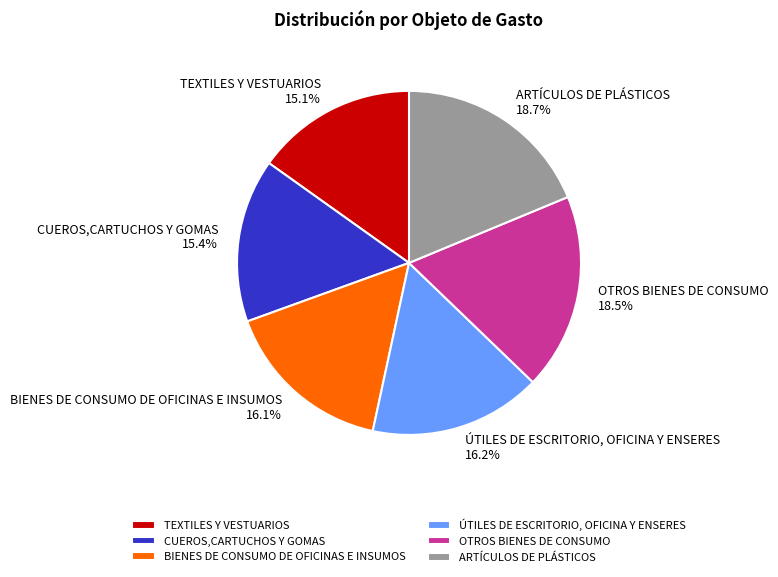

How many segments does this pie chart have?

6